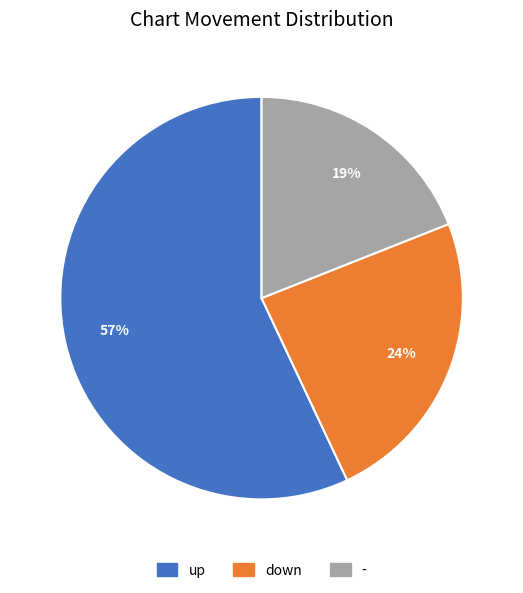

True or false: up accounts for 57% of the total.

True